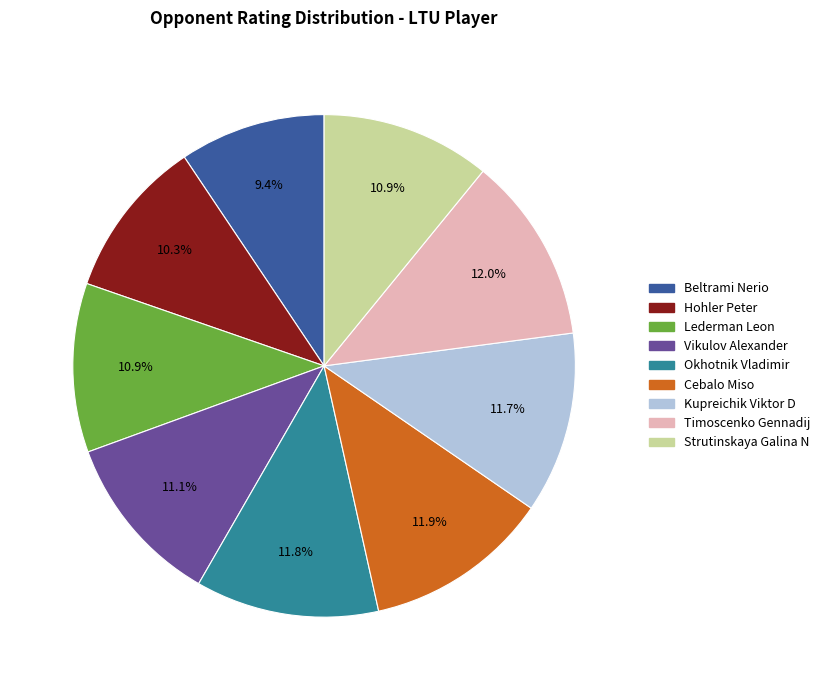

How many segments does this pie chart have?

9